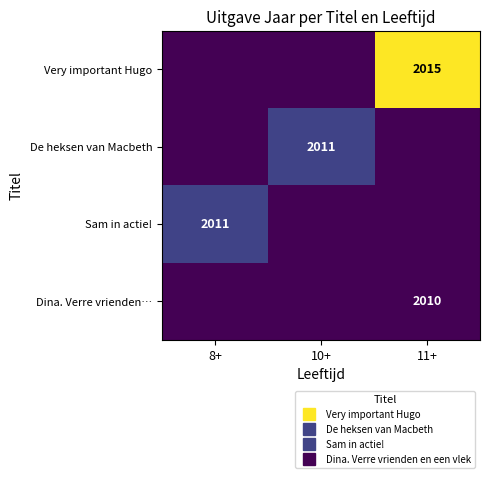

Is it true that Very important Hugo equals -847 at 8+?

False